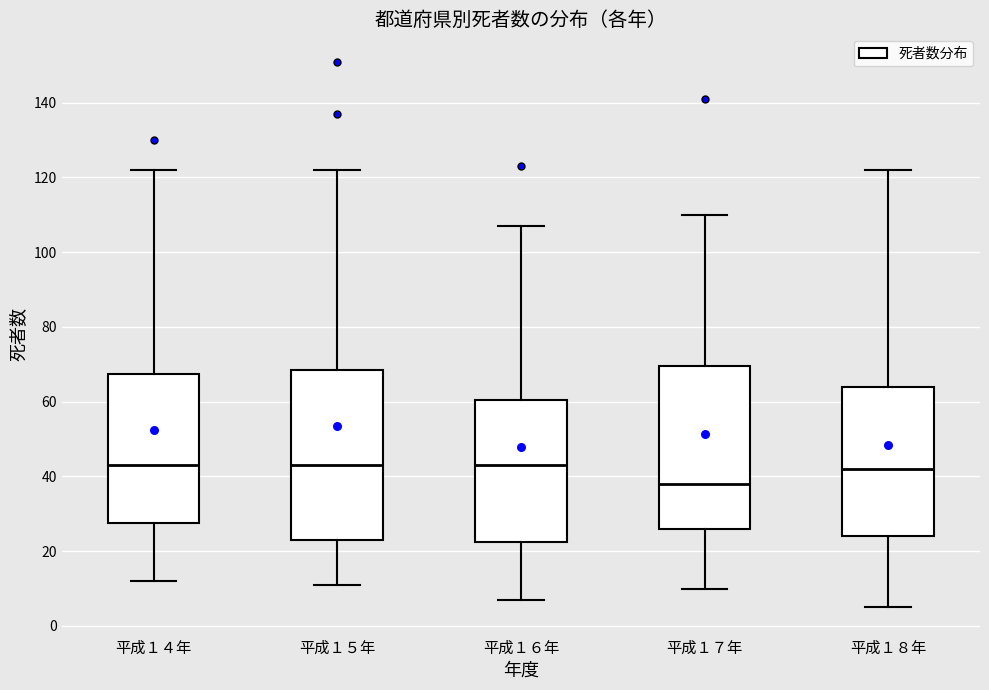

Reading left to right, read every box against the y-axis: the position of its median line, the range the box covers, and the ends of its whiskers. The values are not printed on the chart, so give them approximately, as read against the axis.

平成１４年: median 44, box 28 to 68, whiskers 12 to 122
平成１５年: median 44, box 24 to 68, whiskers 12 to 122
平成１６年: median 44, box 22 to 60, whiskers 8 to 108
平成１７年: median 38, box 26 to 70, whiskers 10 to 110
平成１８年: median 42, box 24 to 64, whiskers 6 to 122